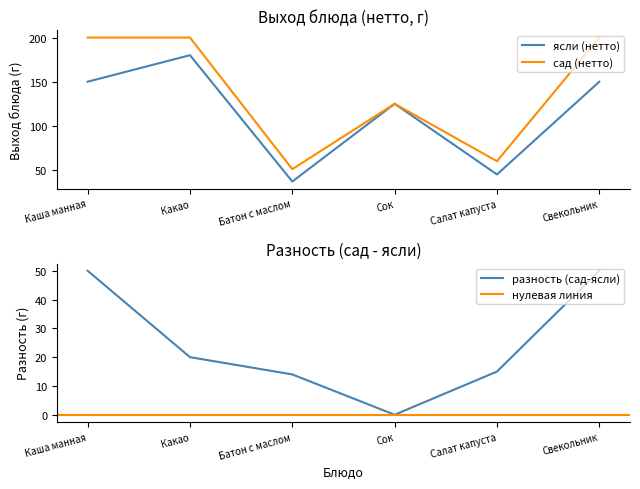

The ясли (нетто) series shows 45 at Салат капуста. True or false?

True